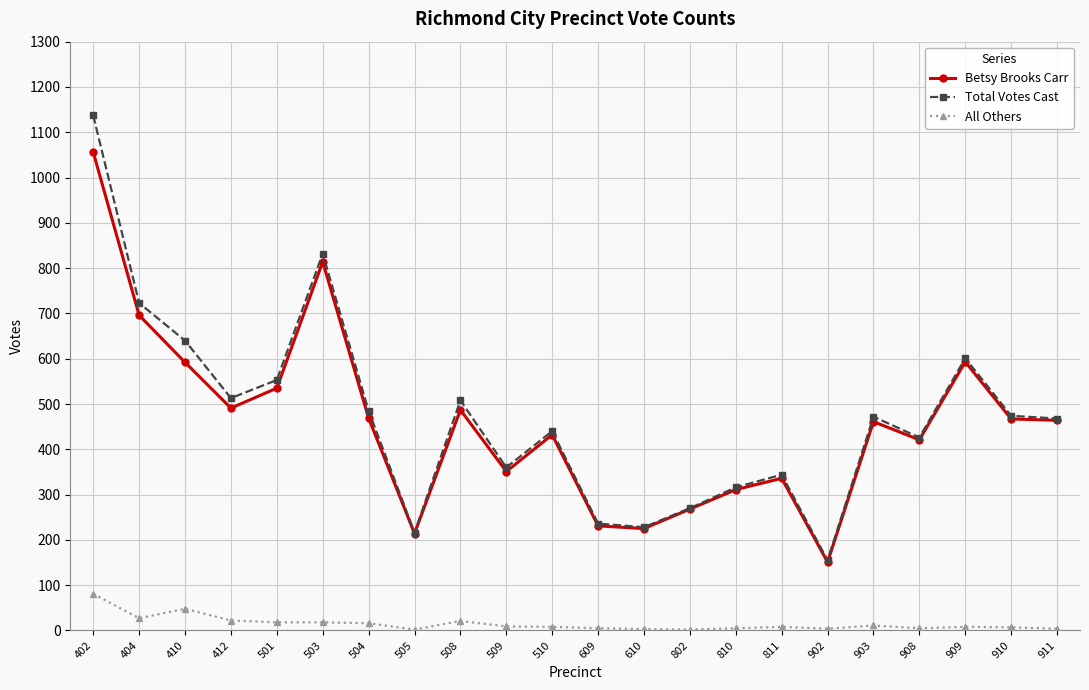

At how many categories does at least one series exceed 1020?

1